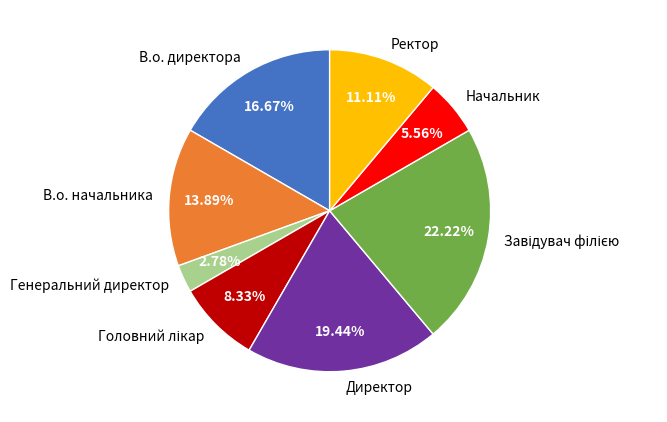

Which slice is the smallest?

Генеральний директор